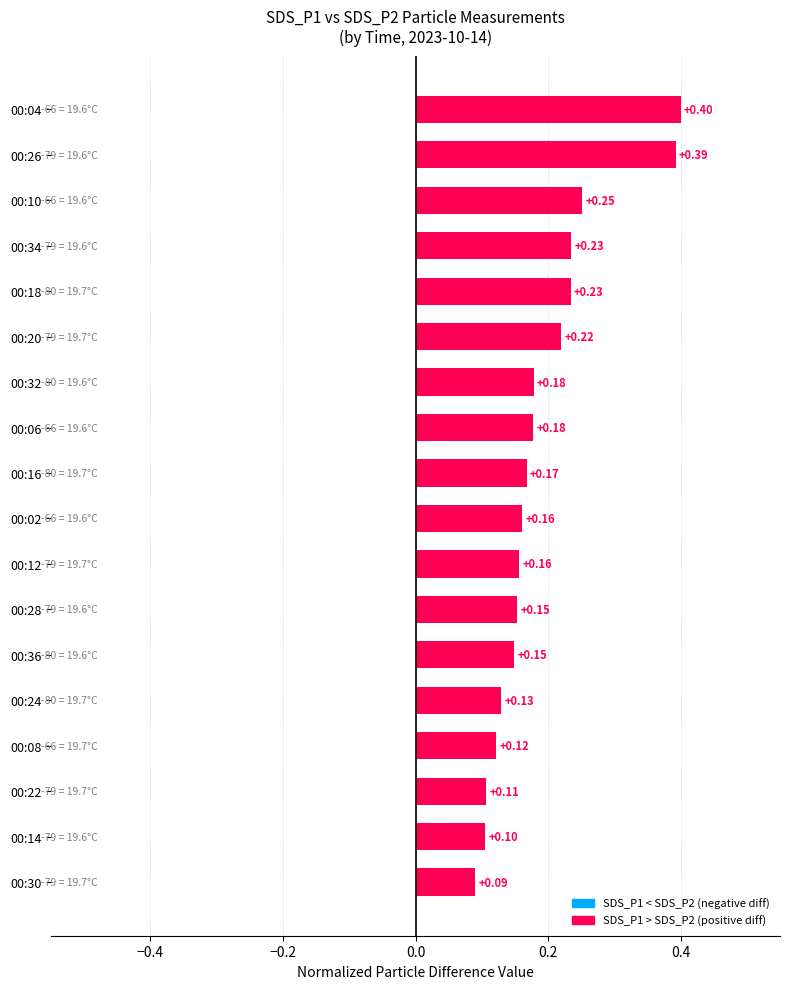

Which has a higher value, 00:14 or 00:28?

00:28